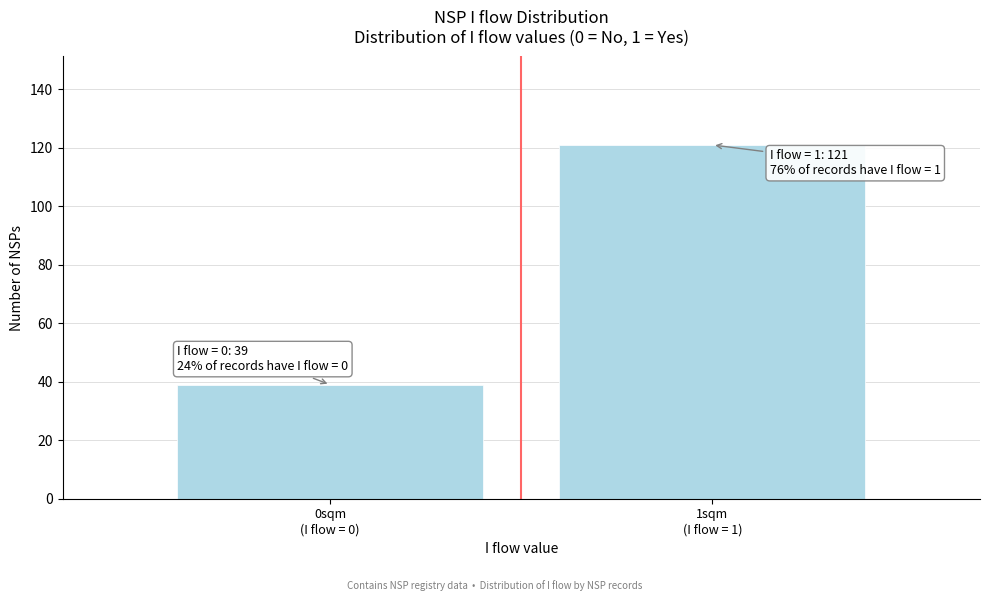

Reading left to right, list all the values displayed in this chart.

39	121